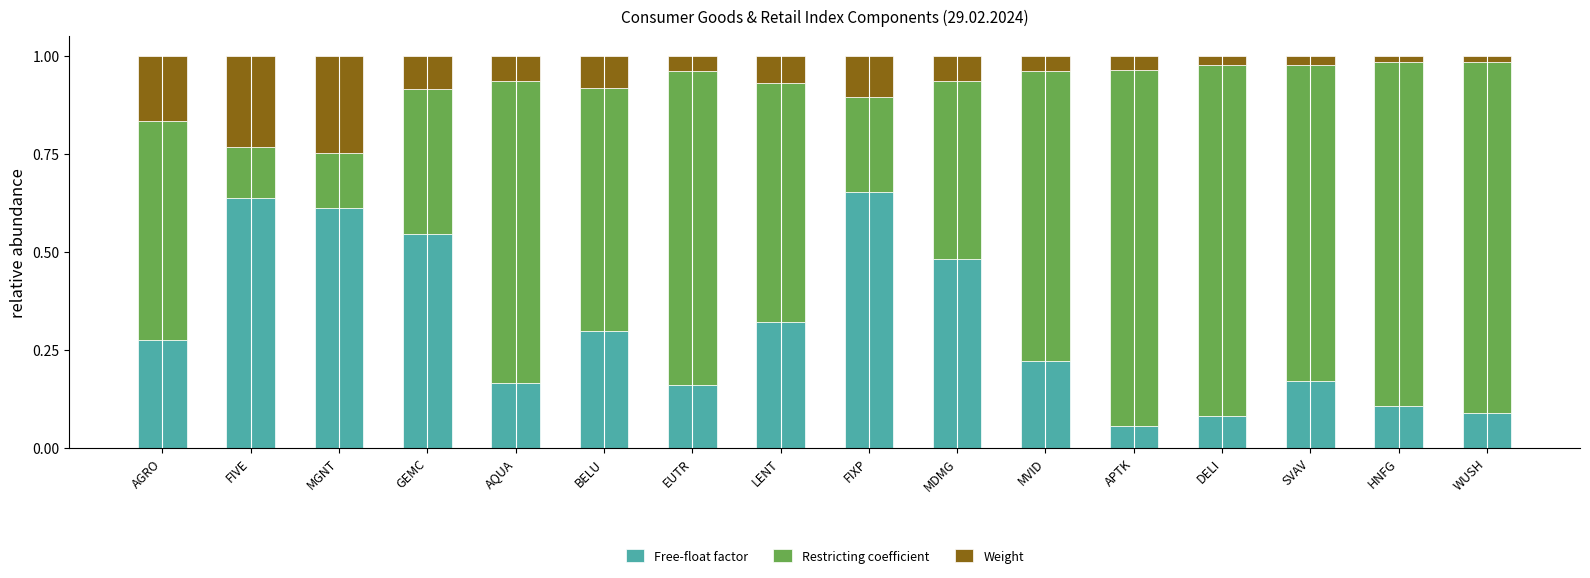

The value of Free-float factor at LENT is 0.2. True or false?

False